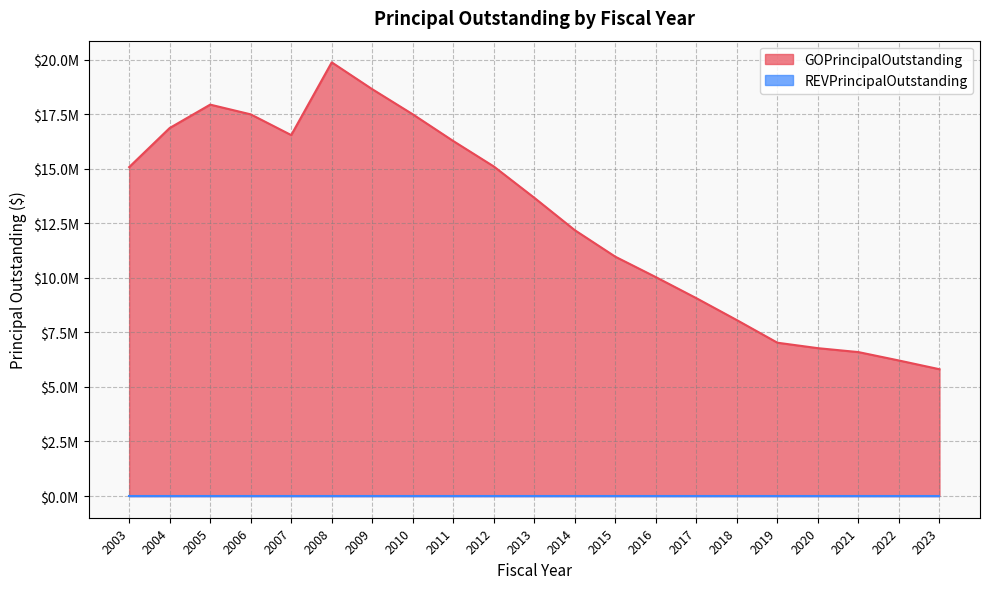

What is the difference between the maximum and minimum values?

14060000.0